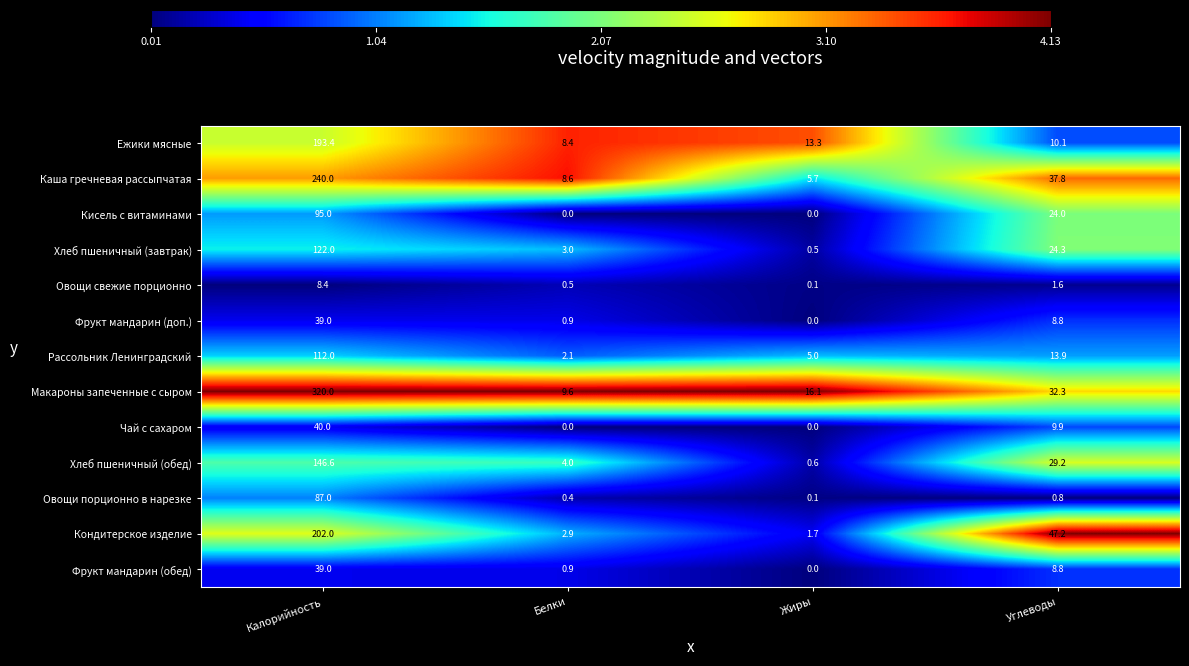

Which series has the largest range (max minus min)?

Макароны запеченные с сыром